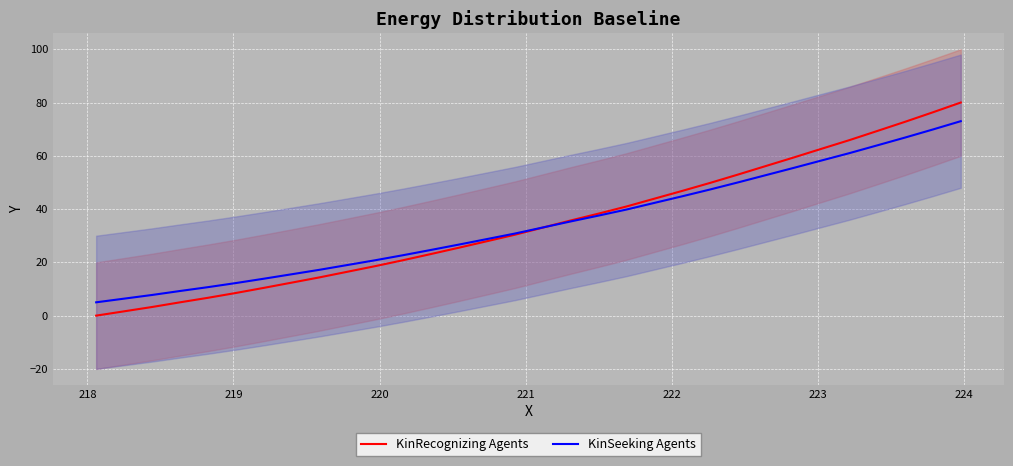

How many values in KinRecognizing Agents are above zero?

31